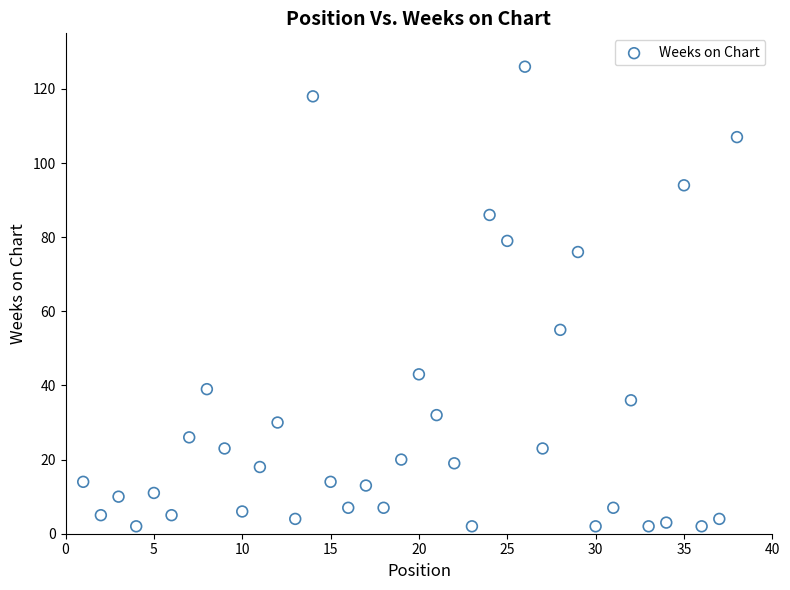

What is the range of Y values (max minus min)?

124